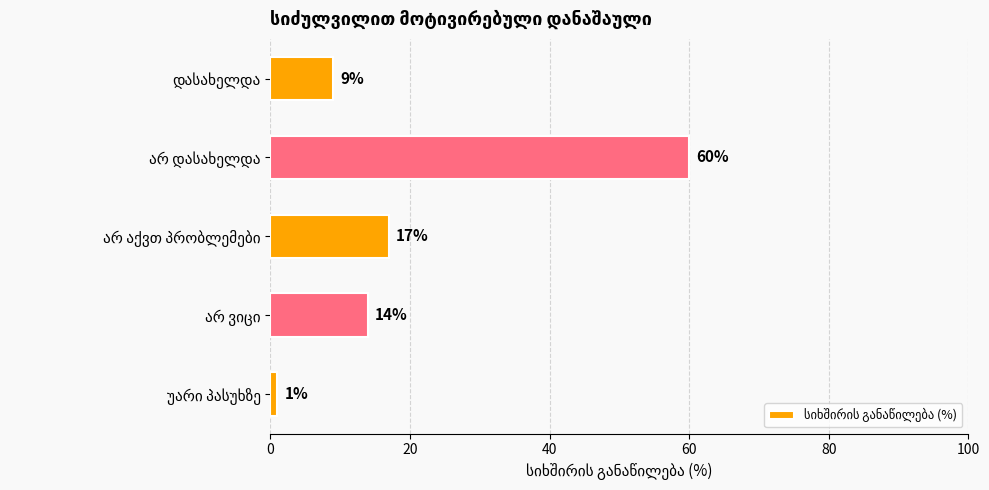

What is the average value?

20